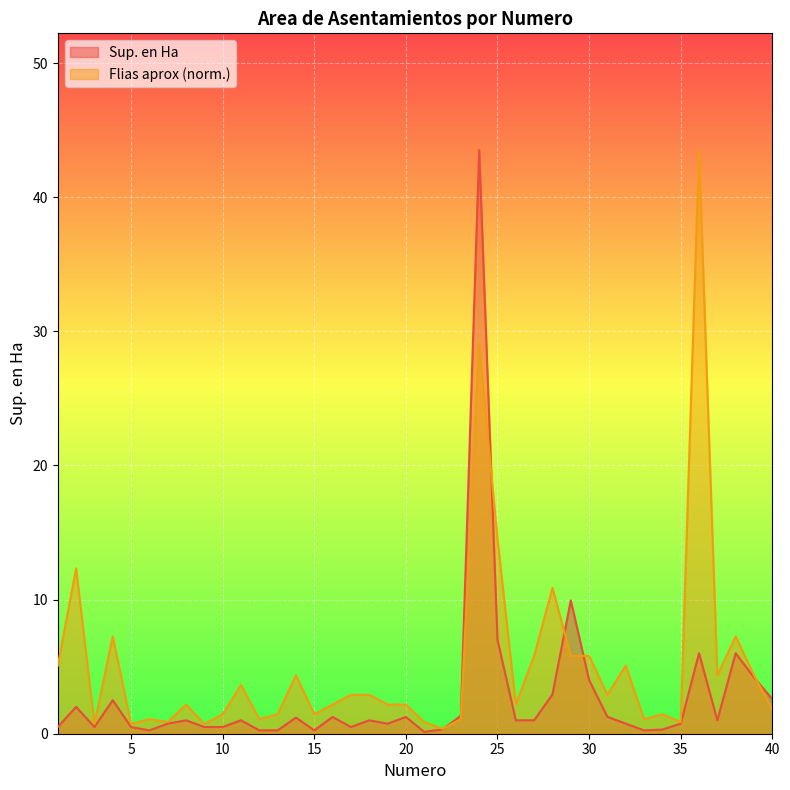

Count the number of data series in this chart.

2